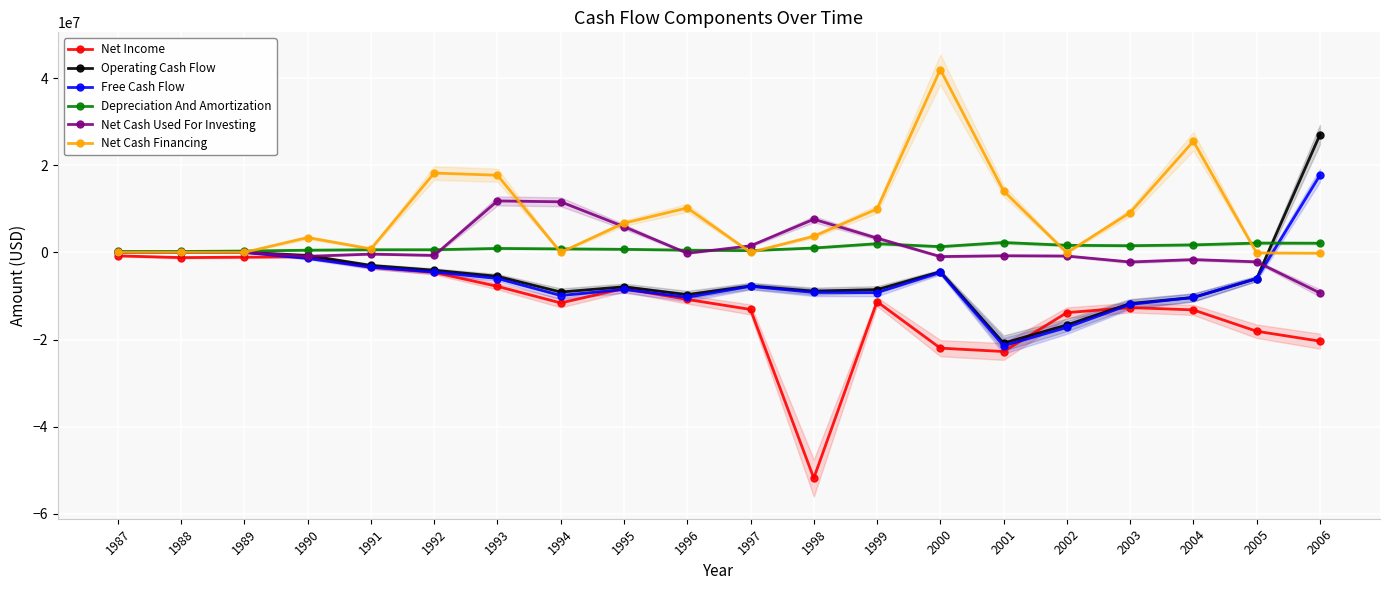

True or false: Net Cash Financing has more than 0 points higher than both neighbors.

True